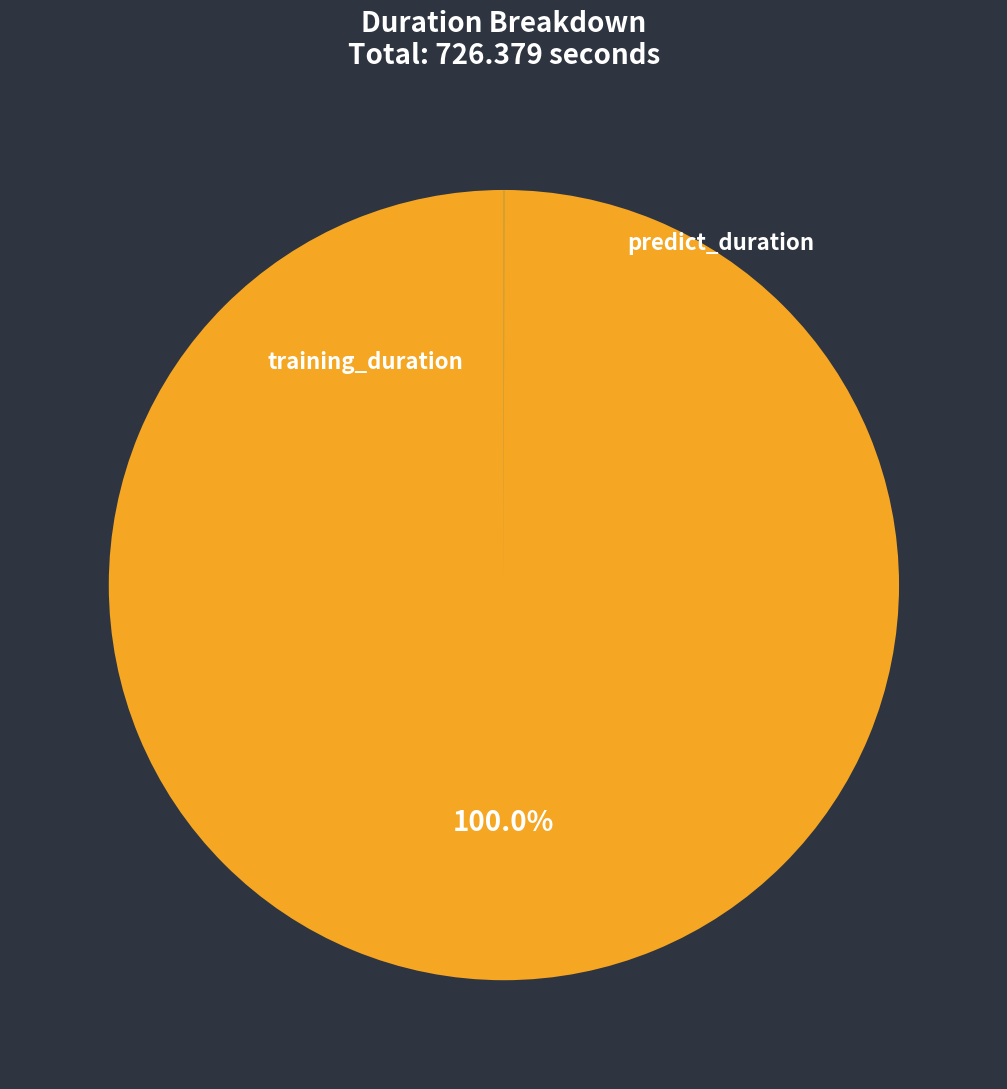

Rank the categories by value from lowest to highest.

predict_duration, training_duration